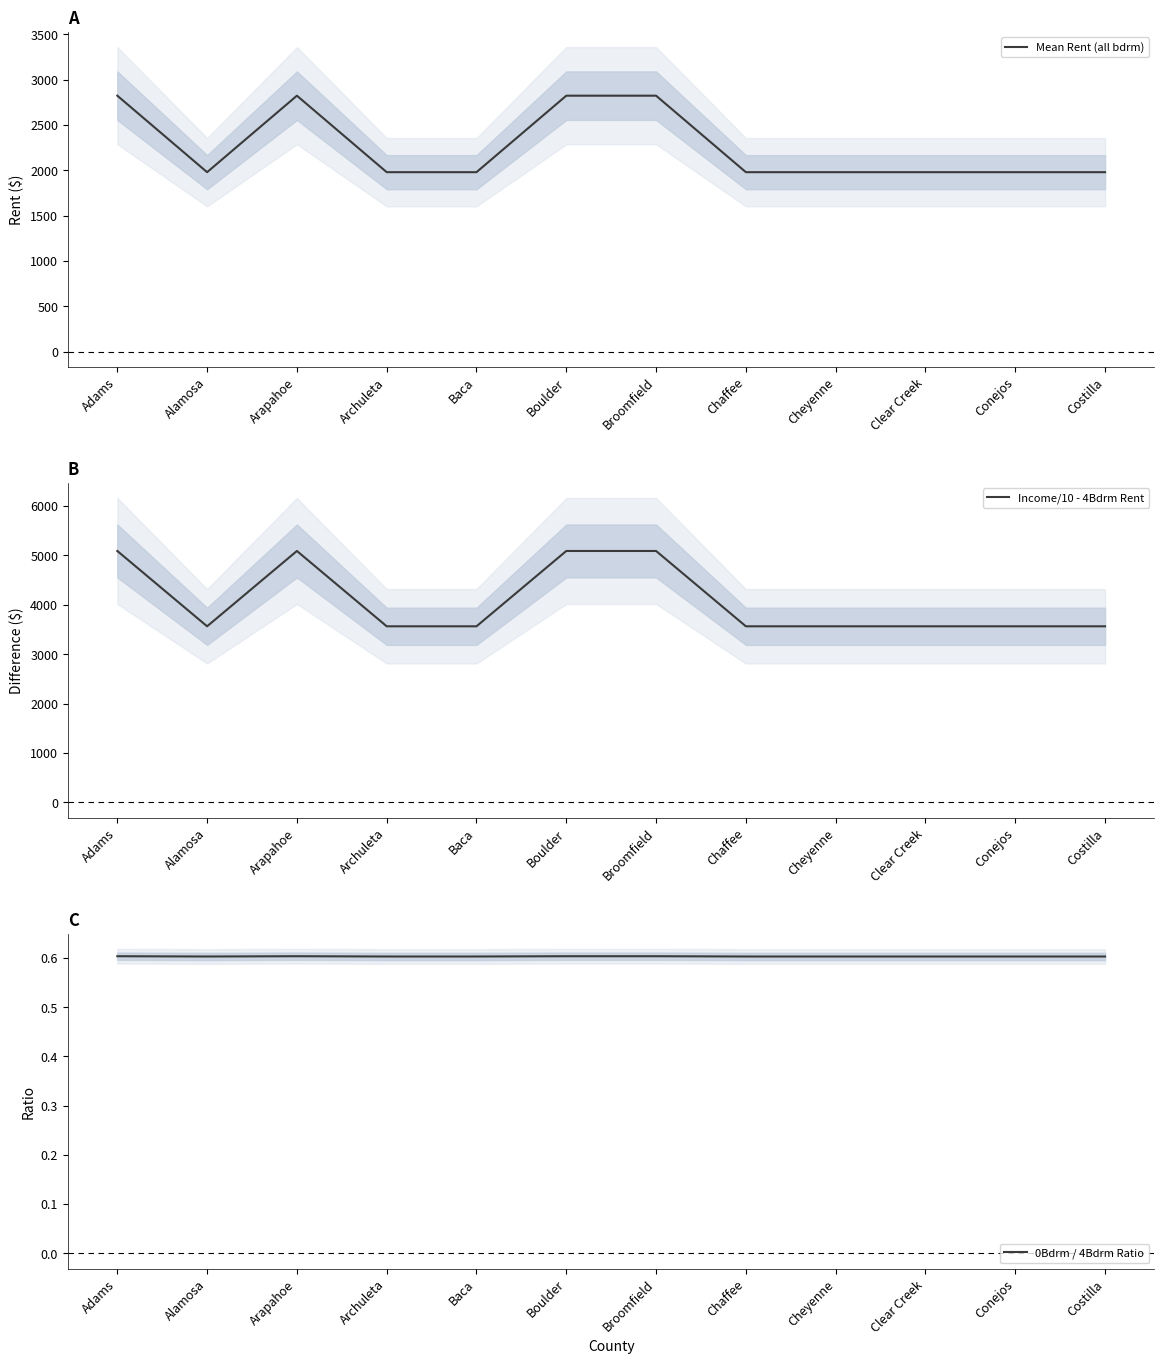

Reading left to right, extract all data points from this chart.

Mean Rent (all bdrm): Adams=2823.6	Alamosa=1979.4	Arapahoe=2823.6	Archuleta=1979.4	Baca=1979.4	Boulder=2823.6	Broomfield=2823.6	Chaffee=1979.4	Cheyenne=1979.4	Clear Creek=1979.4	Conejos=1979.4	Costilla=1979.4
Income/10 - 4Bdrm Rent: Adams=5090.0	Alamosa=3565.0	Arapahoe=5090.0	Archuleta=3565.0	Baca=3565.0	Boulder=5090.0	Broomfield=5090.0	Chaffee=3565.0	Cheyenne=3565.0	Clear Creek=3565.0	Conejos=3565.0	Costilla=3565.0
0Bdrm / 4Bdrm Ratio: Adams=0.6	Alamosa=0.6	Arapahoe=0.6	Archuleta=0.6	Baca=0.6	Boulder=0.6	Broomfield=0.6	Chaffee=0.6	Cheyenne=0.6	Clear Creek=0.6	Conejos=0.6	Costilla=0.6